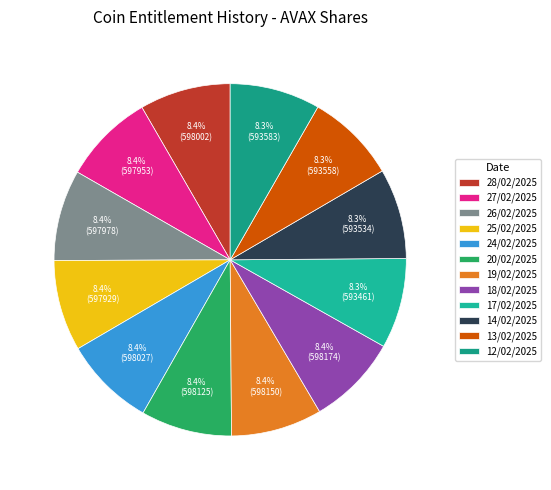

Between 17/02/2025 and 25/02/2025, which is larger?

25/02/2025